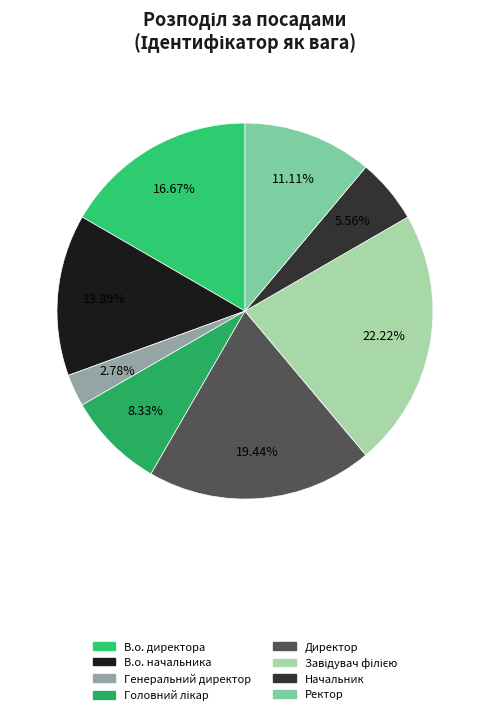

Does any single category account for the majority?

No